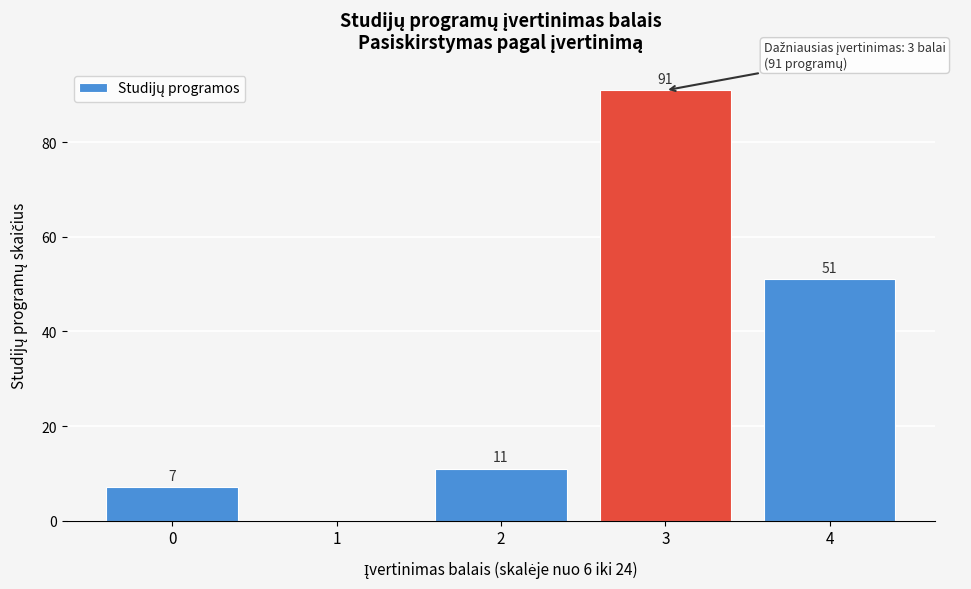

Reading right to left, list all the values displayed in this chart.

4=51	3=91	2=11	1=0	0=7